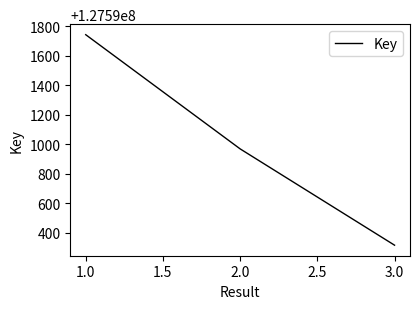

What value does the data have at 1.0, to the nearest 10?

127591740